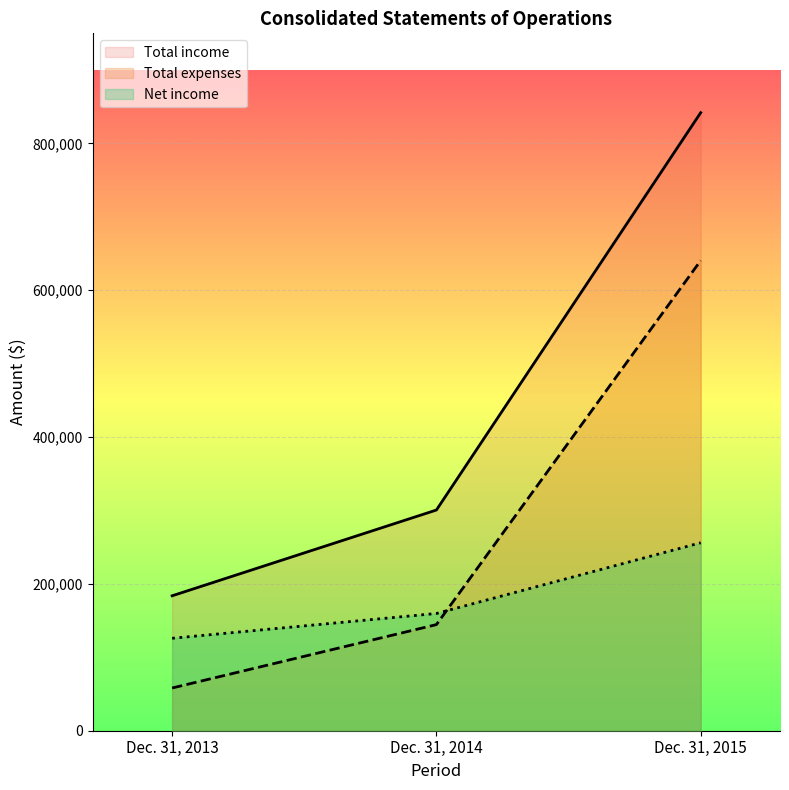

Count the Net income values in the range 125923 to 256036.

3